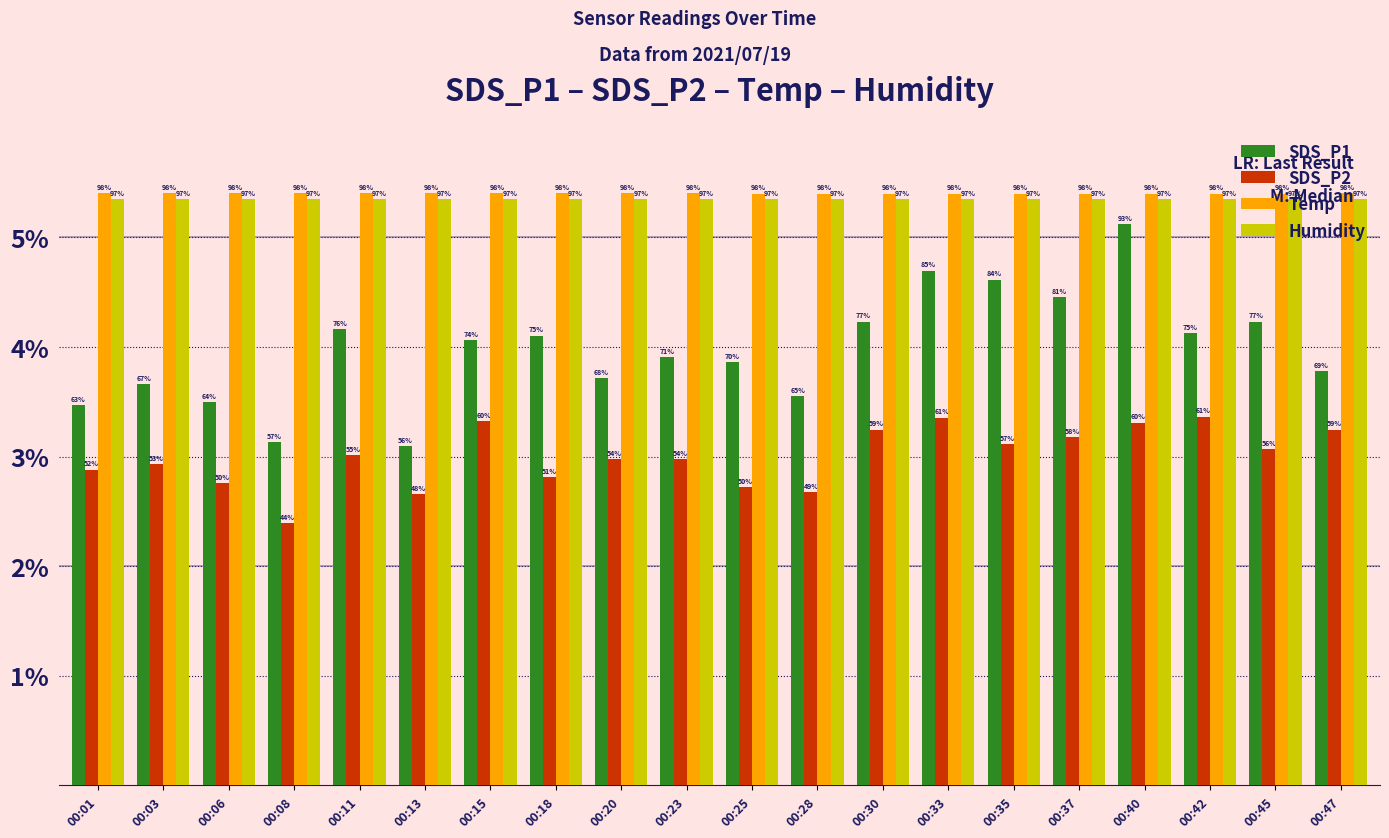

What is the difference between the maximum and minimum values in the SDS_P1 series?

2.0